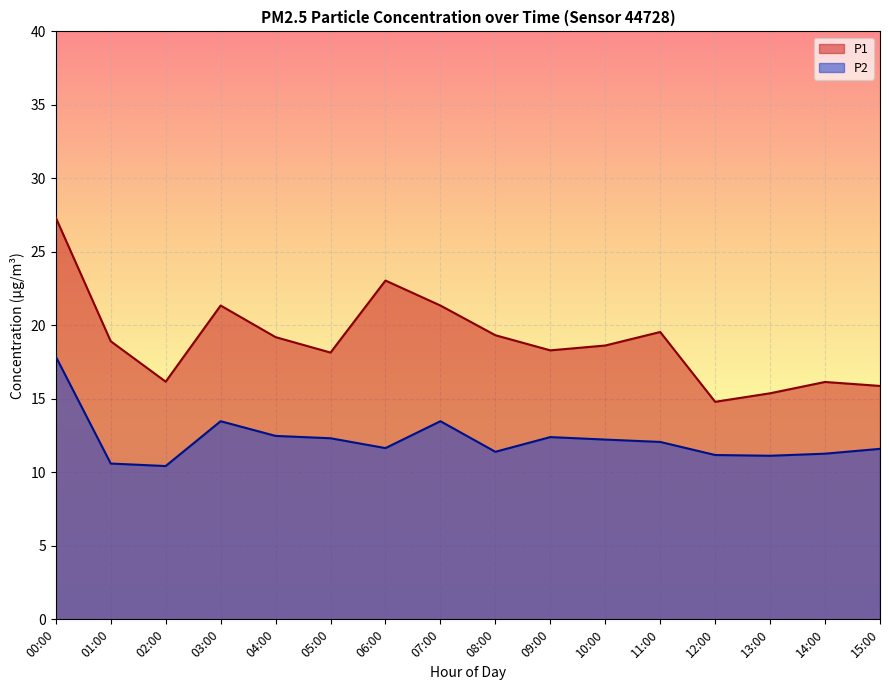

What are all the series names shown in the legend?

P1, P2